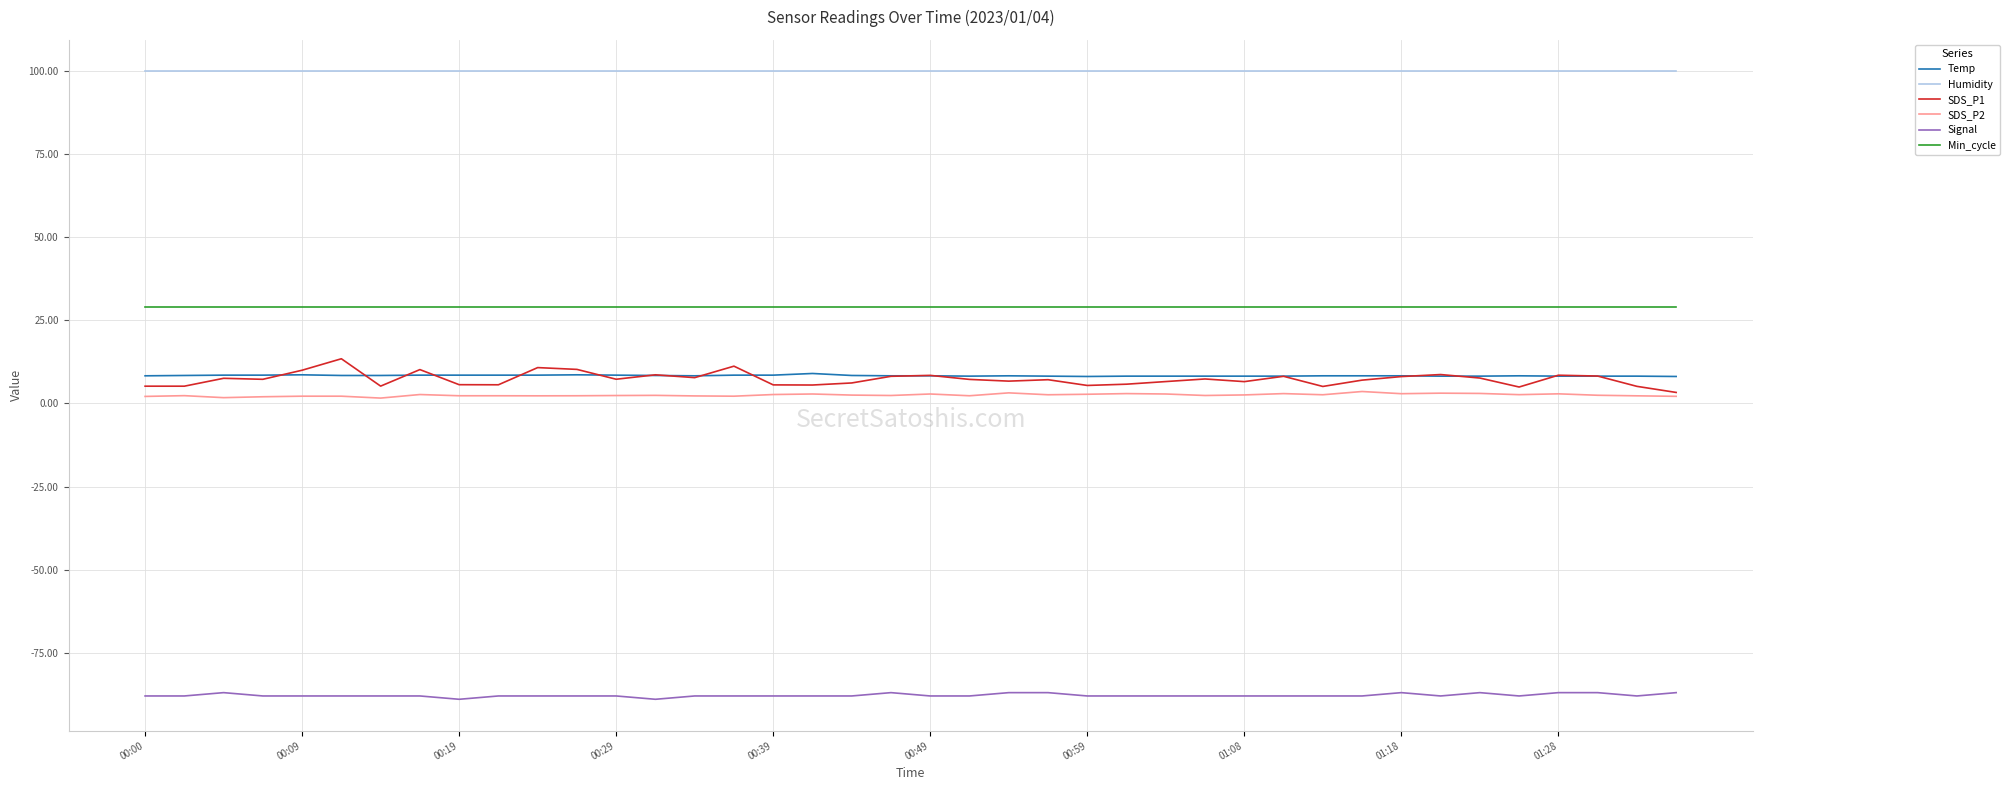

Count the number of data series in this chart.

6